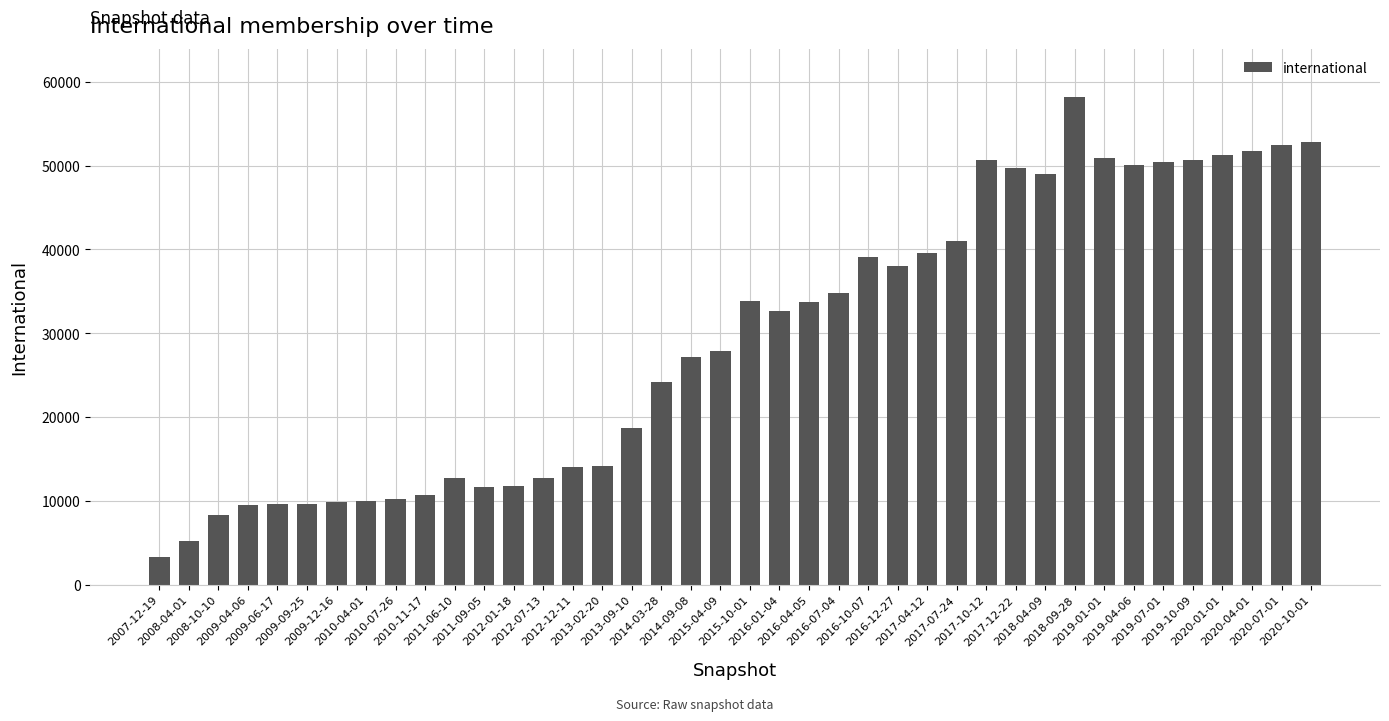

What is the smallest value displayed?

3309